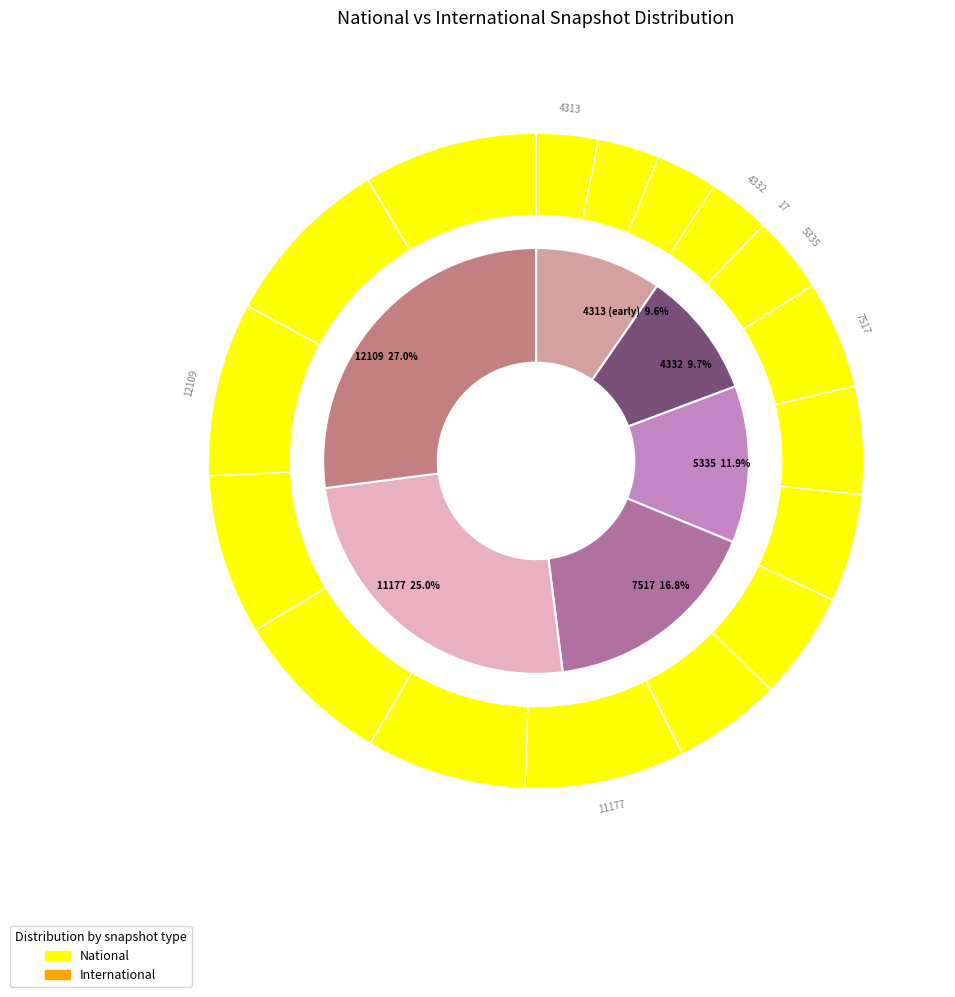

Count the number of slices in the pie.

17